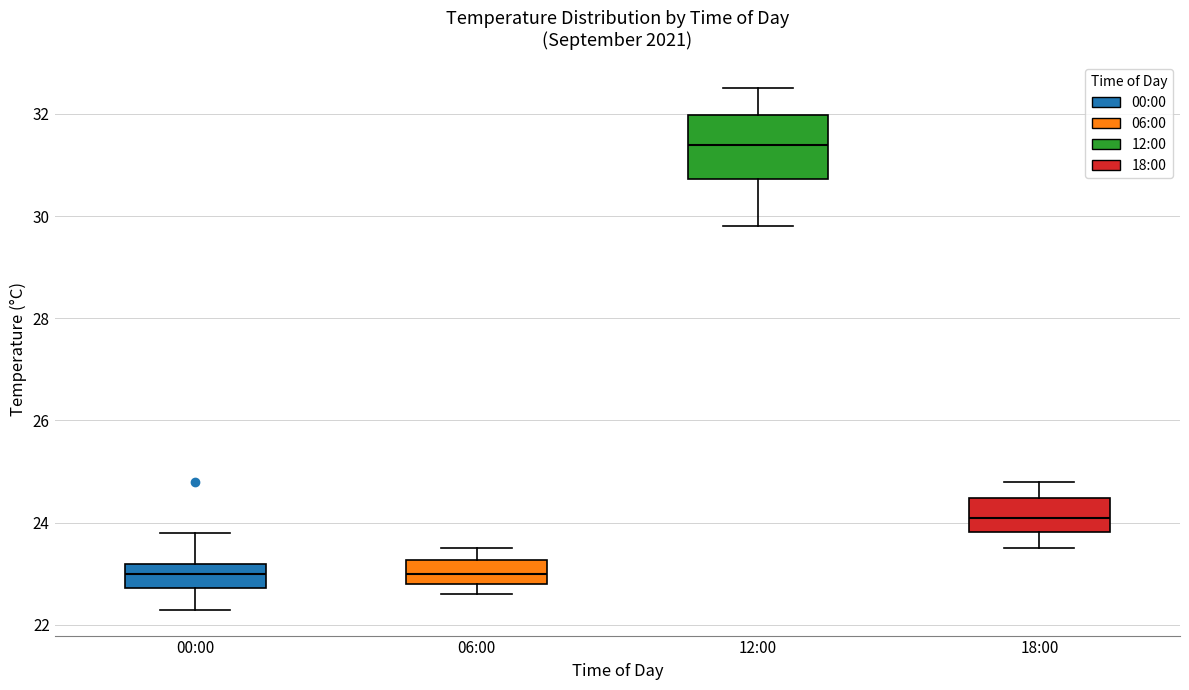

Reading left to right, read every box against the y-axis: the position of its median line, the range the box covers, and the ends of its whiskers. The values are not printed on the chart, so give them approximately, as read against the axis.

00:00: median 23.0, box 22.8 to 23.2, whiskers 22.4 to 23.8
06:00: median 23.0, box 22.8 to 23.2, whiskers 22.6 to 23.6
12:00: median 31.4, box 30.8 to 32.0, whiskers 29.8 to 32.6
18:00: median 24.2, box 23.8 to 24.4, whiskers 23.6 to 24.8